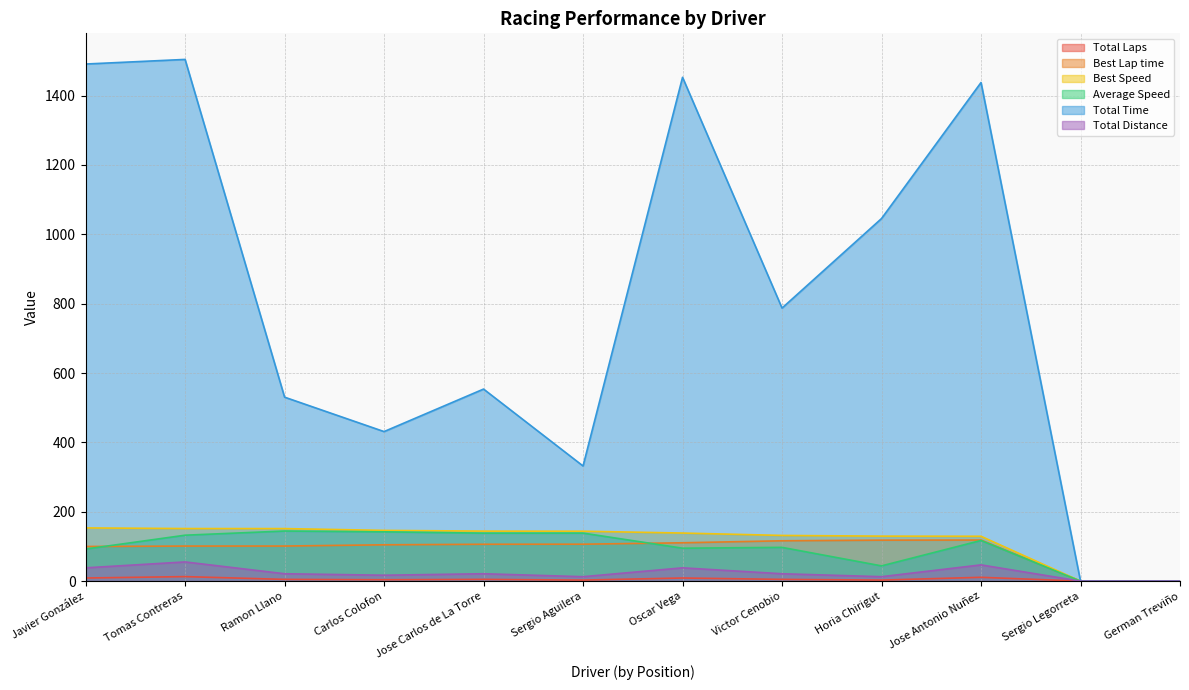

How many interior local peaks does the Average Speed series have?

4